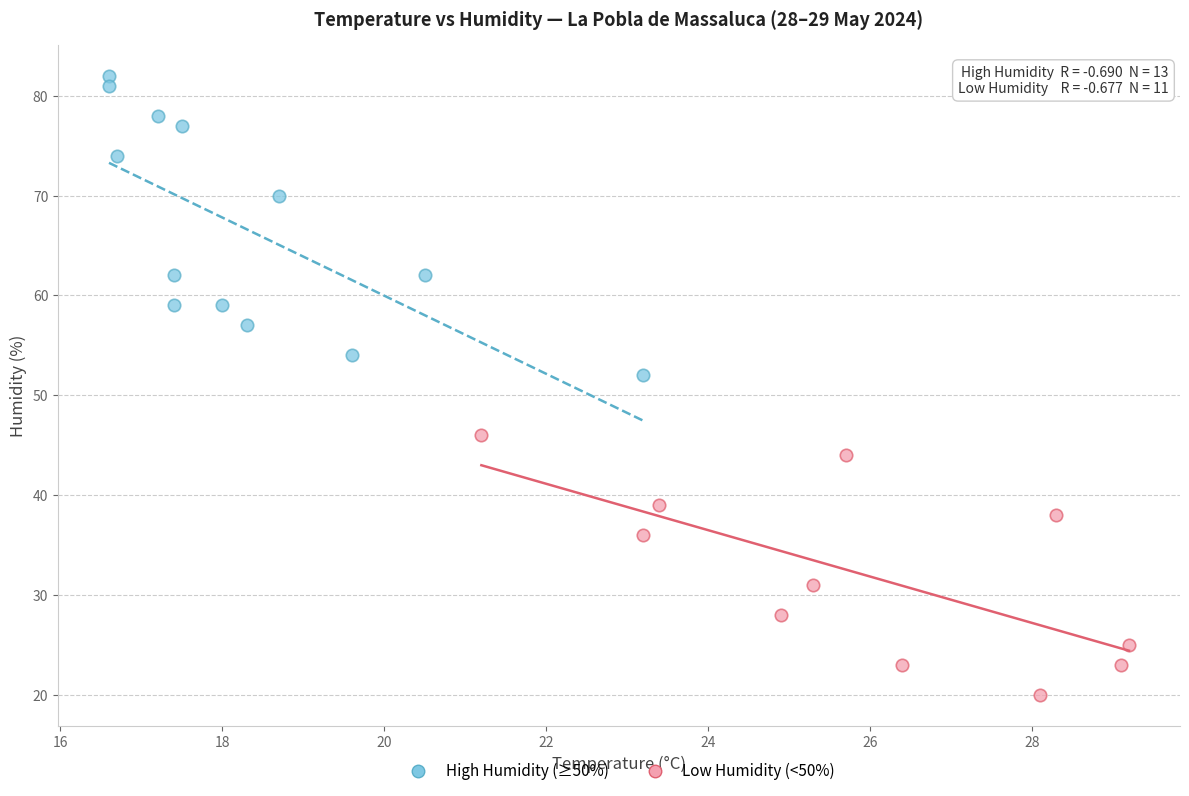

Which series has the largest Y range (max minus min)?

High Humidity (≥50%)